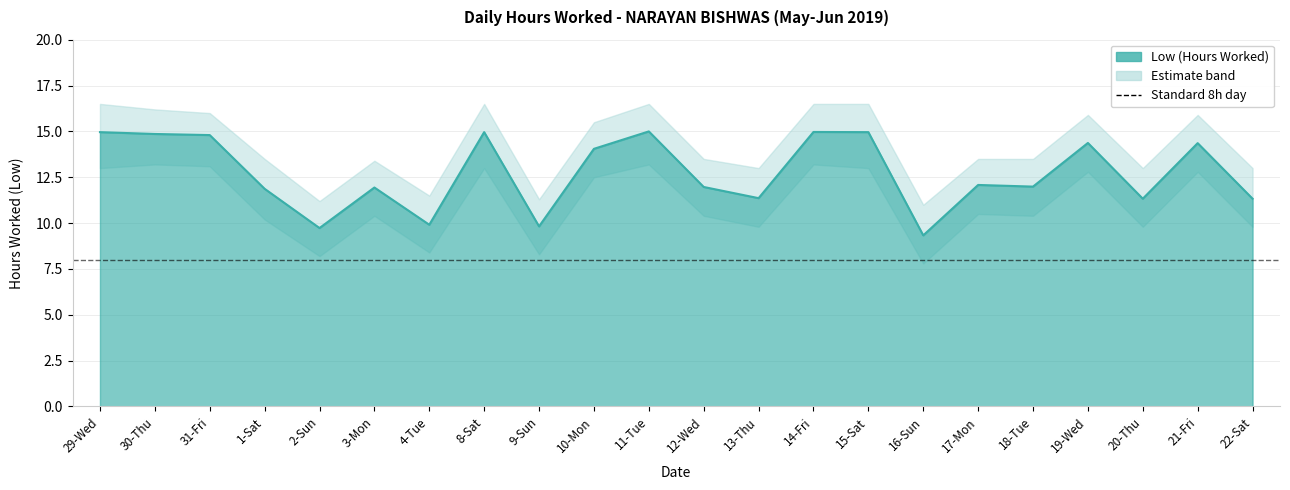

At which category is the sum across all series the highest?

11-Tue